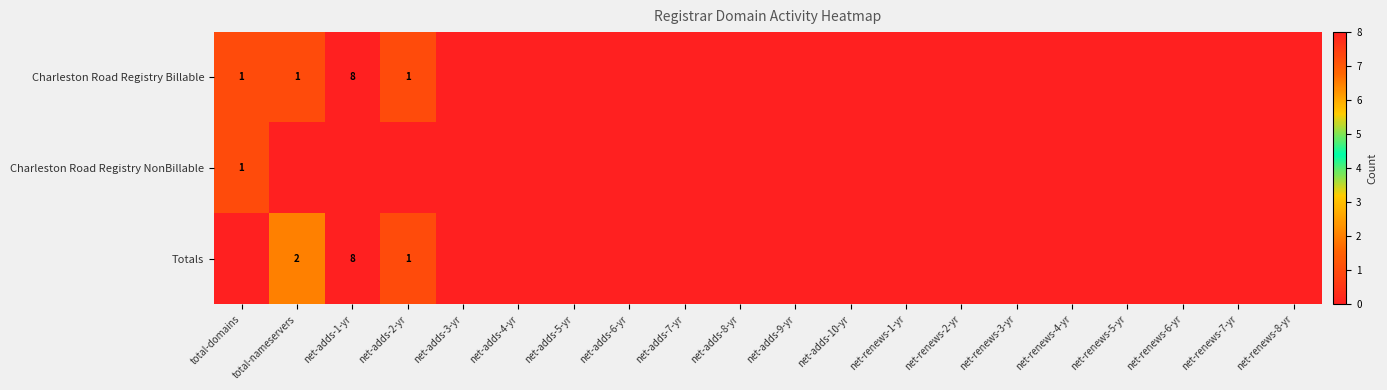

The Totals series shows 1 at net-adds-2-yr. True or false?

True